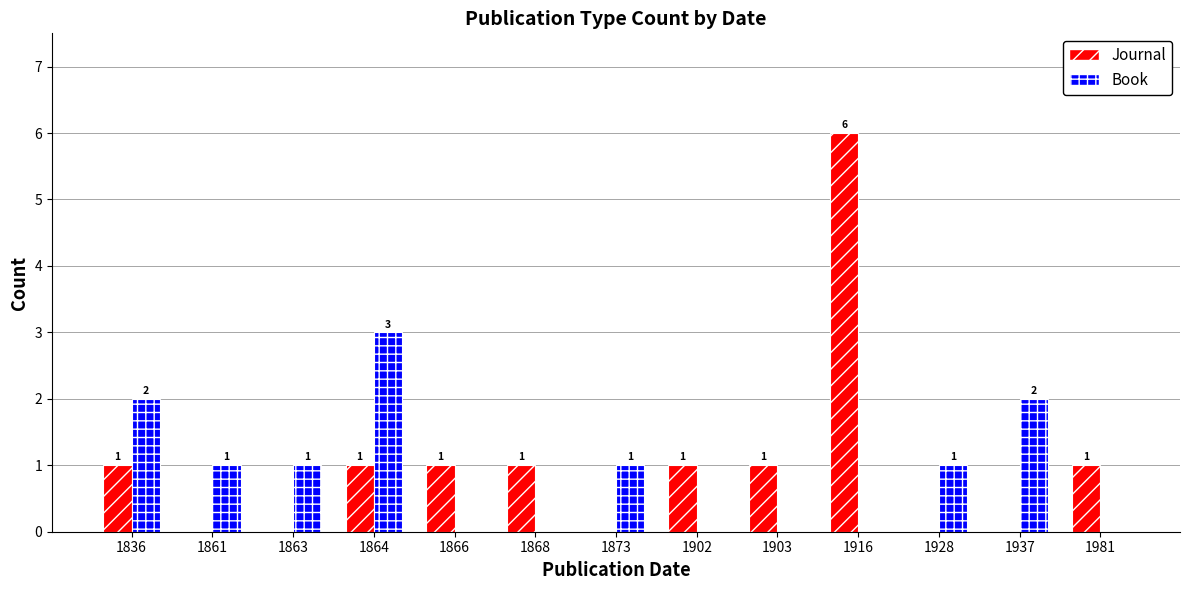

At which category is the sum across all series the highest?

1916